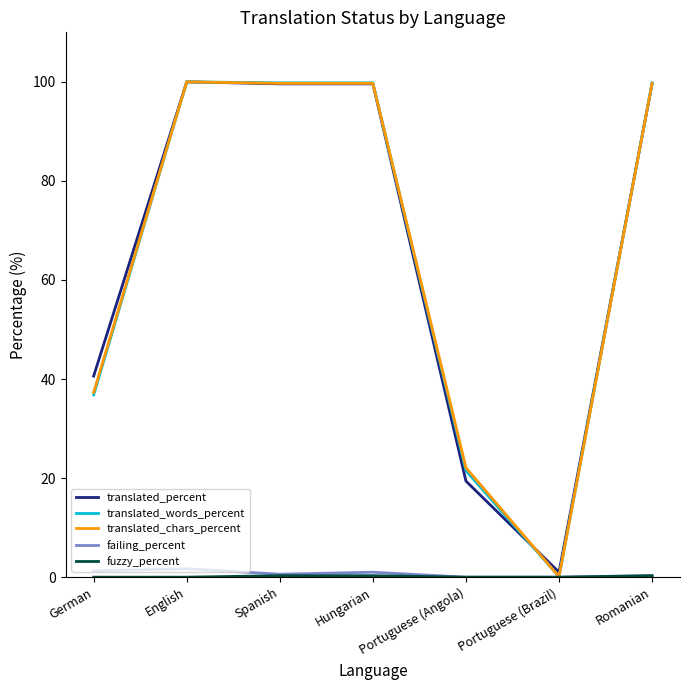

Is it true that translated_percent equals 99.6 at Romanian?

True